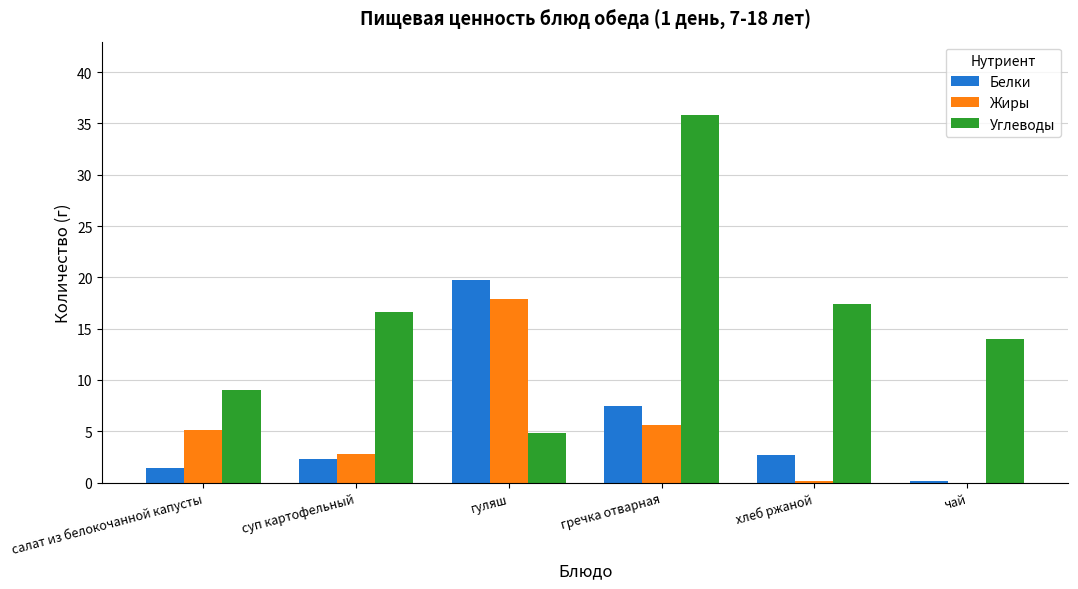

Is the value of Белки at гречка отварная greater than the value of Углеводы at гуляш?

Yes